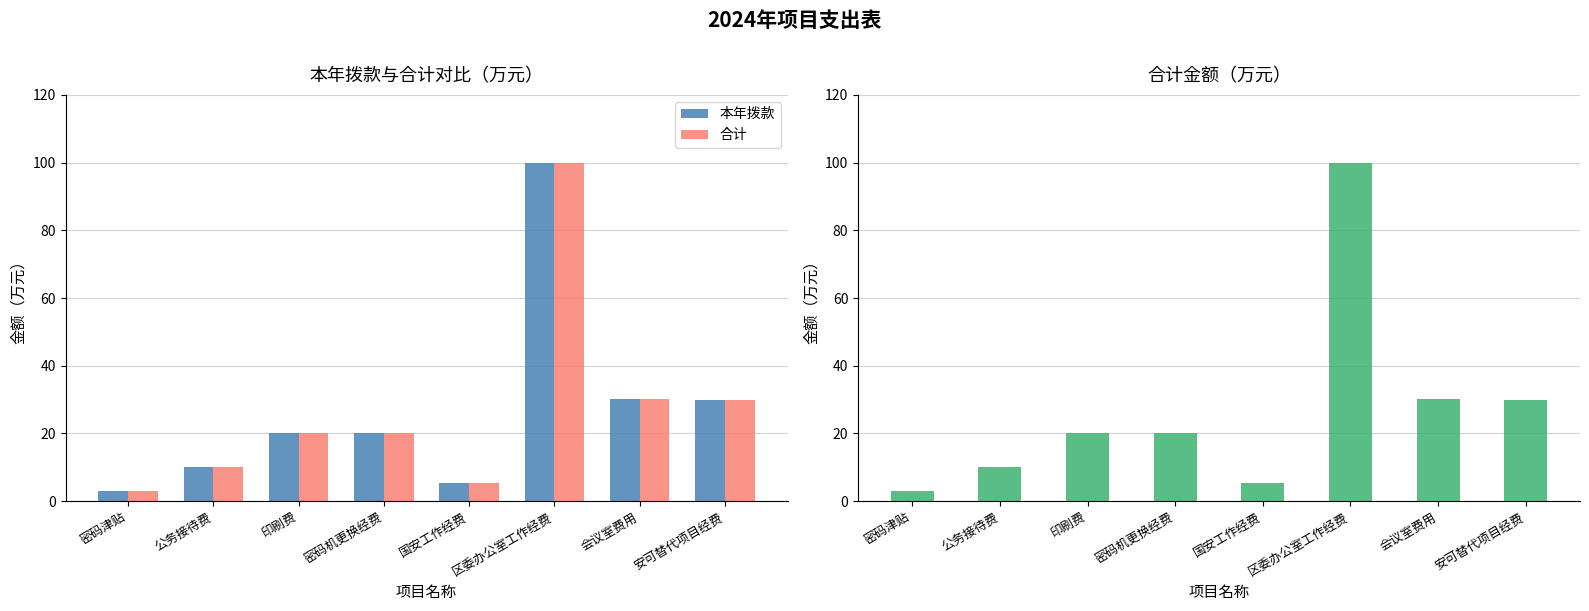

How many values in the 合计 series are below 20?

3